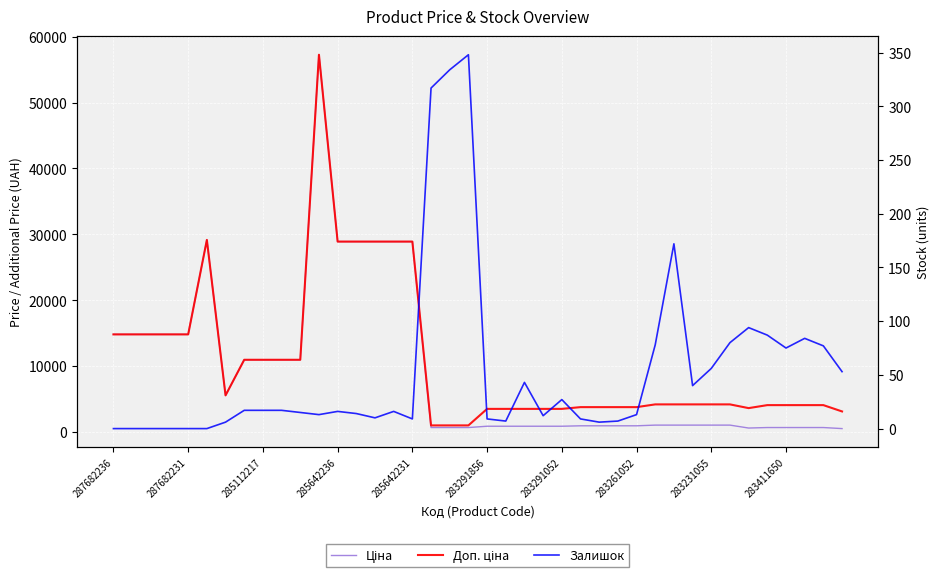

At 33, list the series in order from smallest to largest.

Залишок, Ціна, Доп. ціна